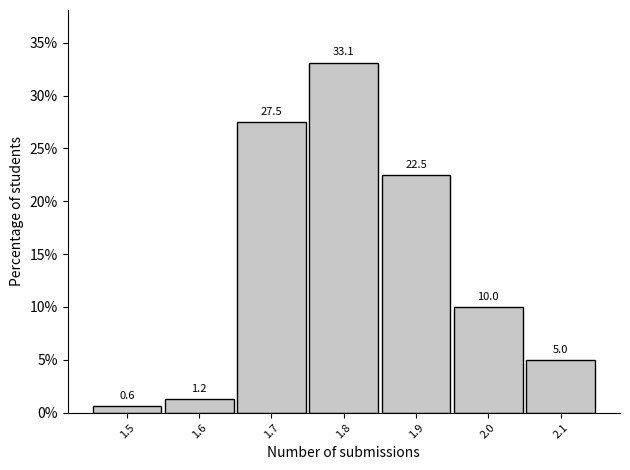

Over which range of the x-axis is the bar tallest?

1.75 to 1.85